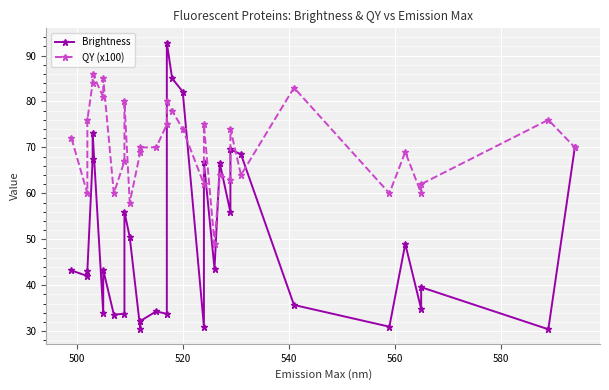

What is the value of the Brightness point at the 32nd from the left?

70.0